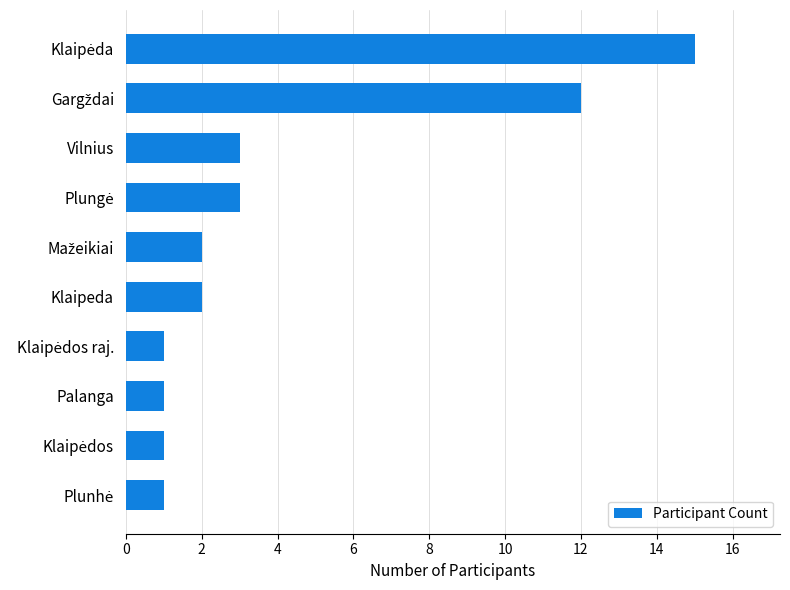

What is the sum of all values?

41